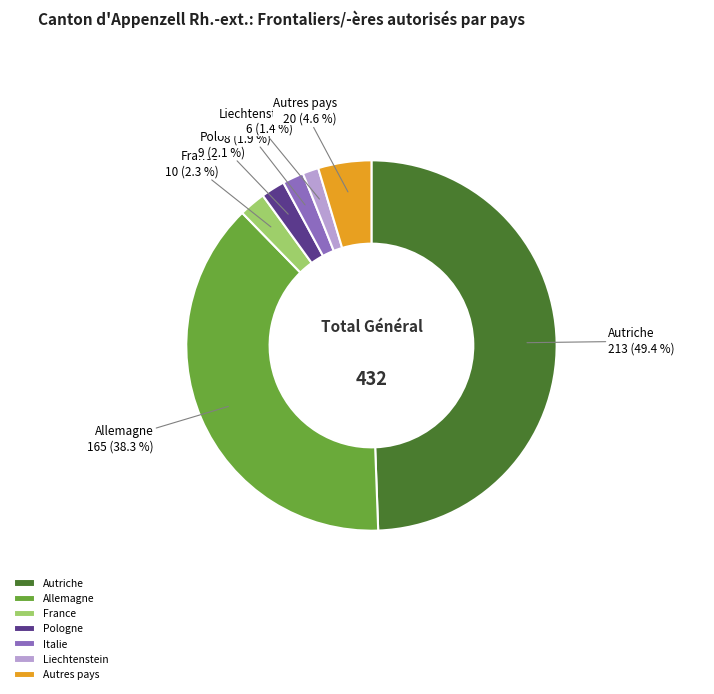

Does Italie account for over 50% of the chart?

No